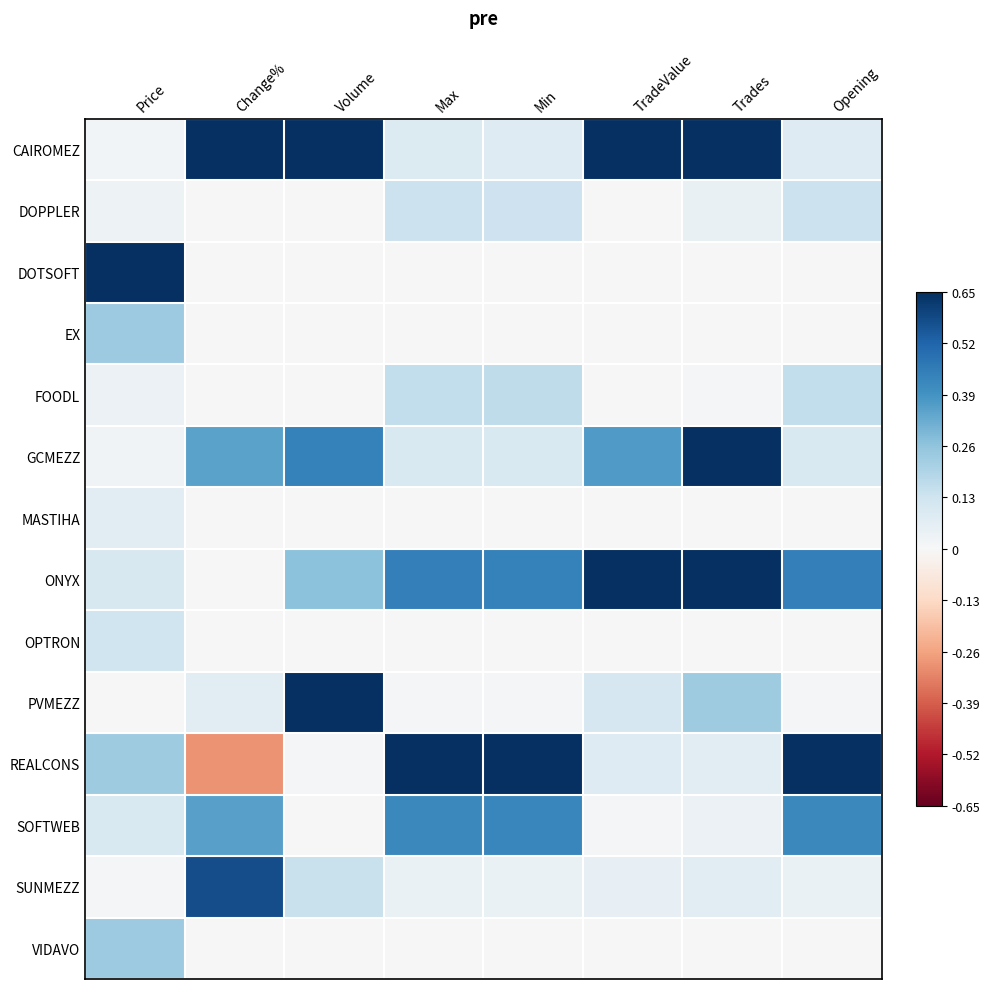

What is the minimum value shown in the chart?

-0.3